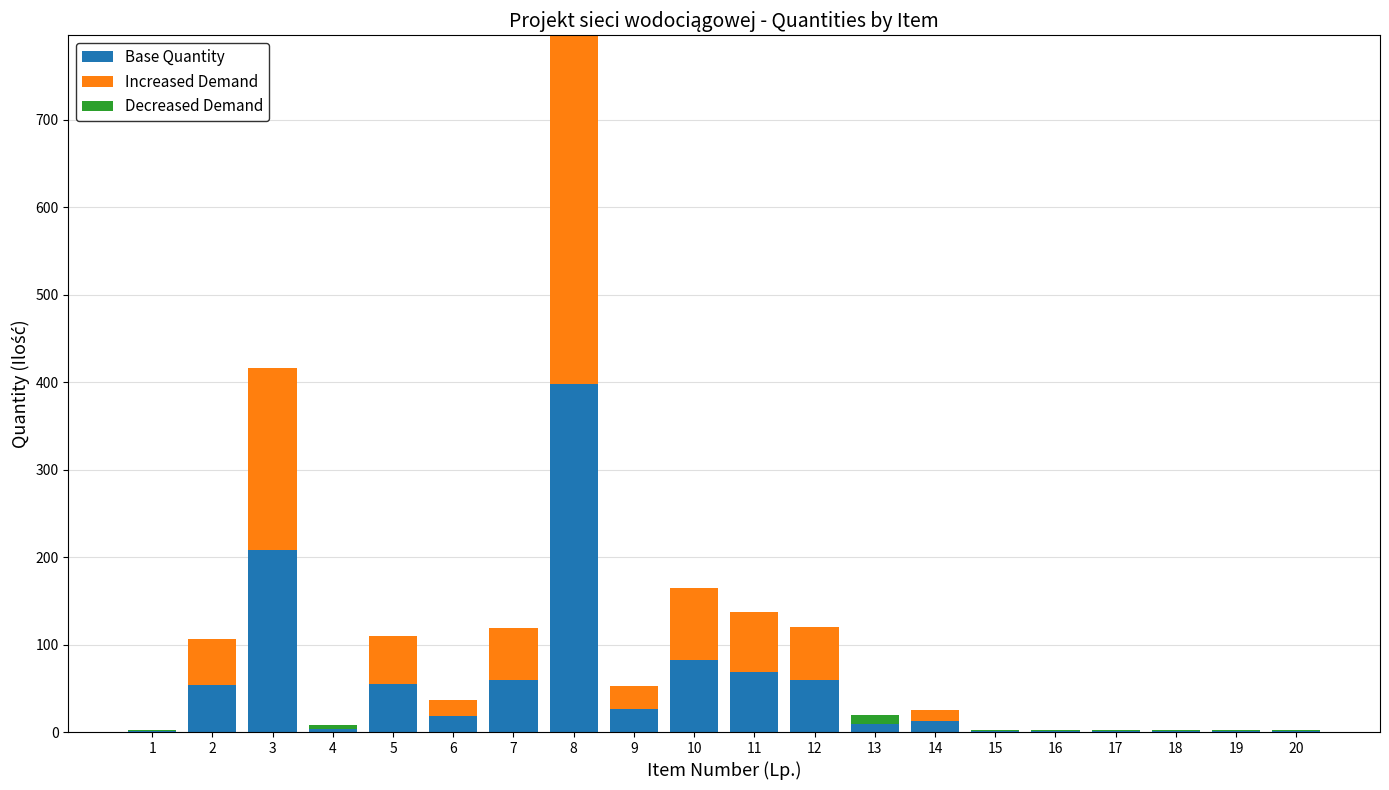

At which category is the sum across all series the highest?

8